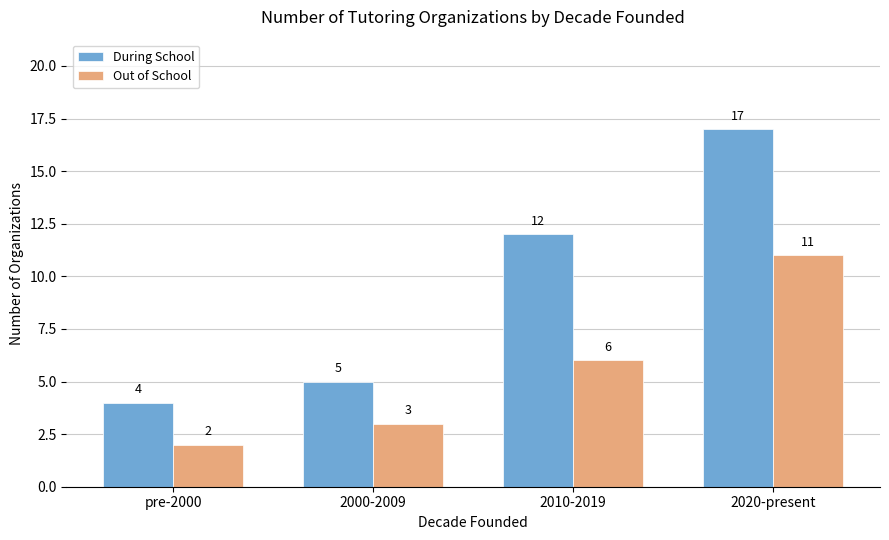

Which category has the lowest value in the During School series?

pre-2000